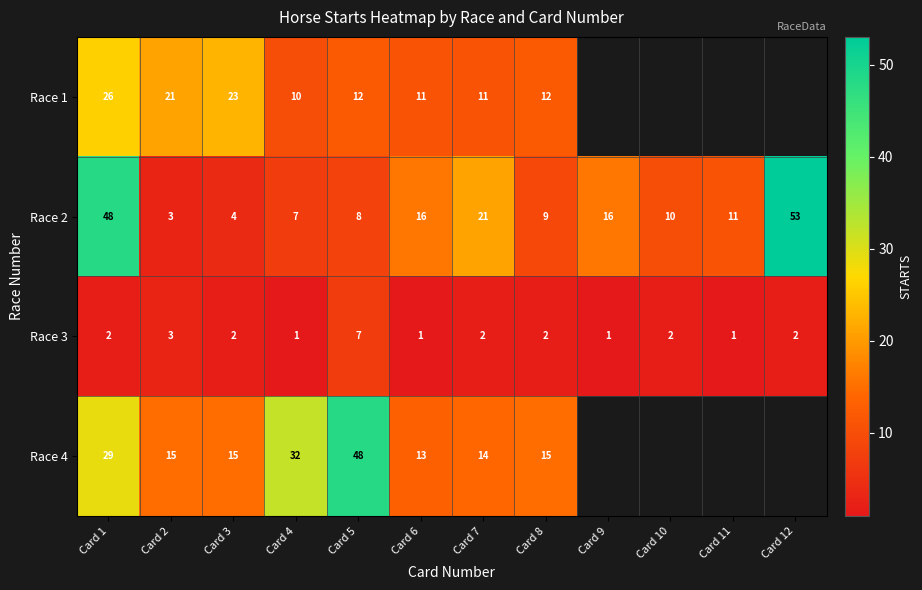

What is the sum of all Race 3 values?

26